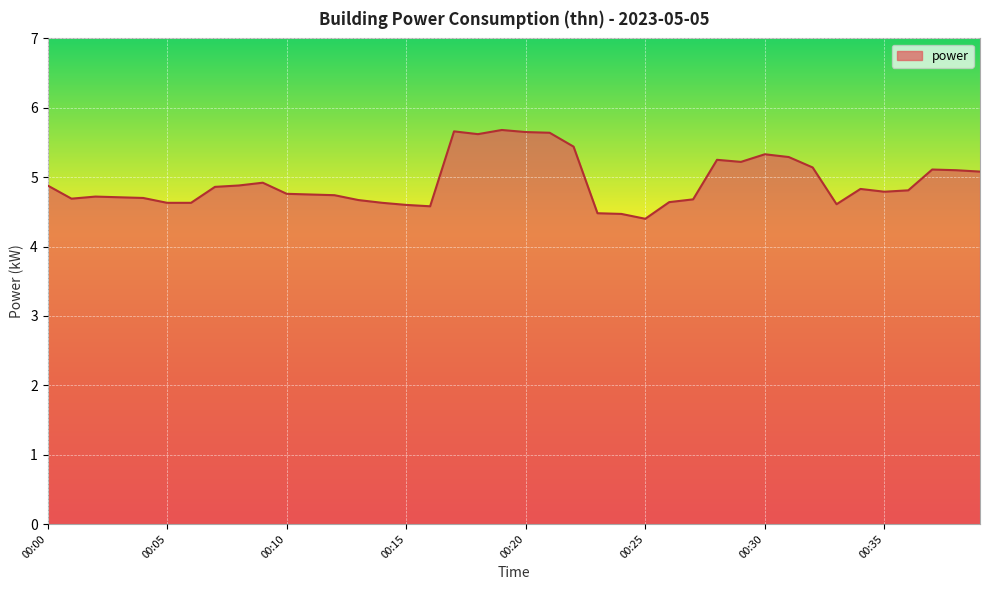

What is the difference between the maximum and minimum values?

1.3